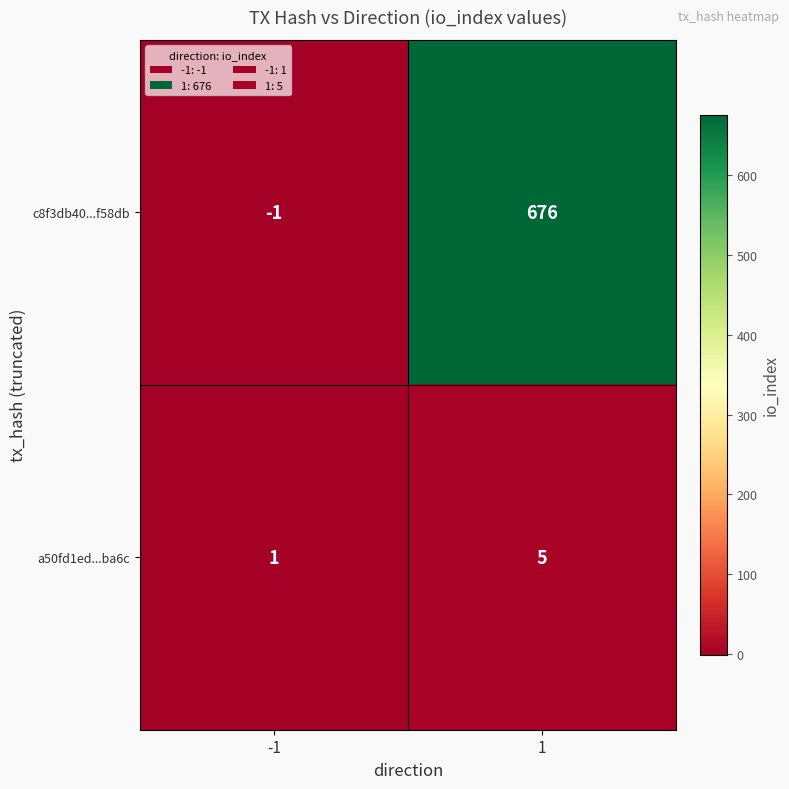

How many values in c8f3db40...f58db are above zero?

1